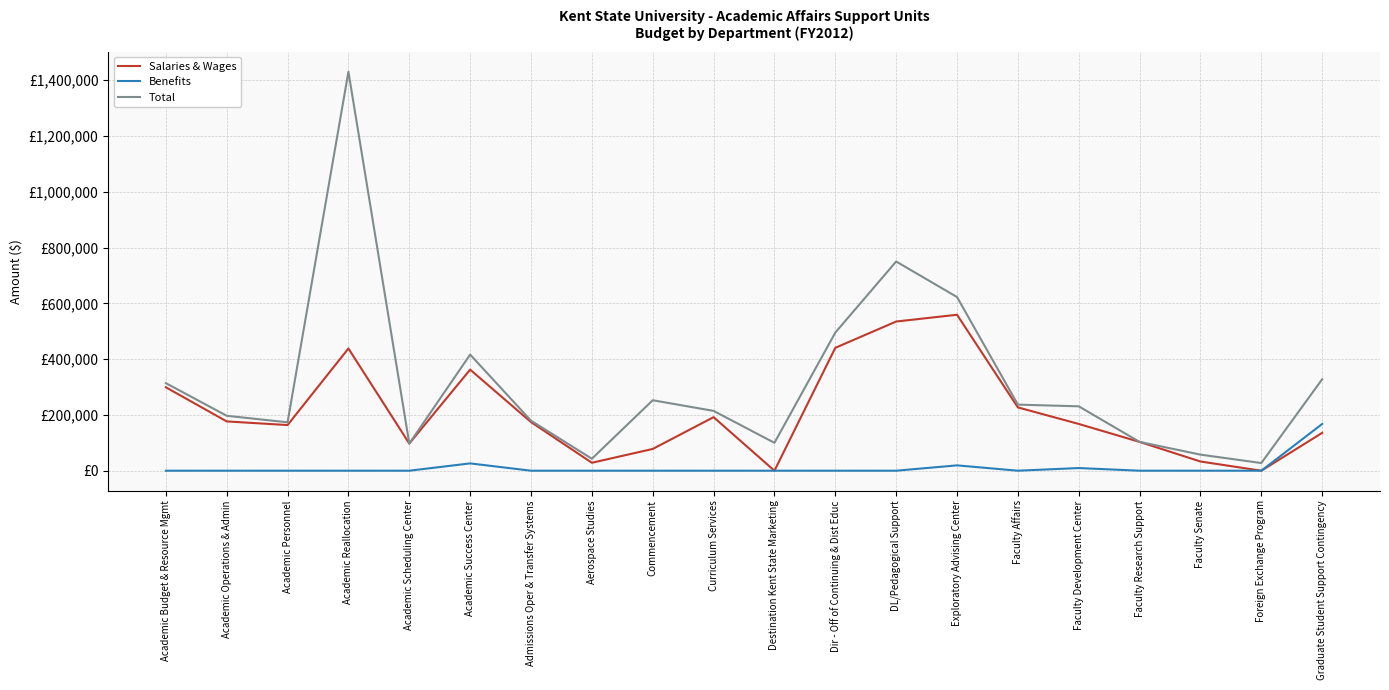

What is the label of the 4th point from the right?

Faculty Research Support